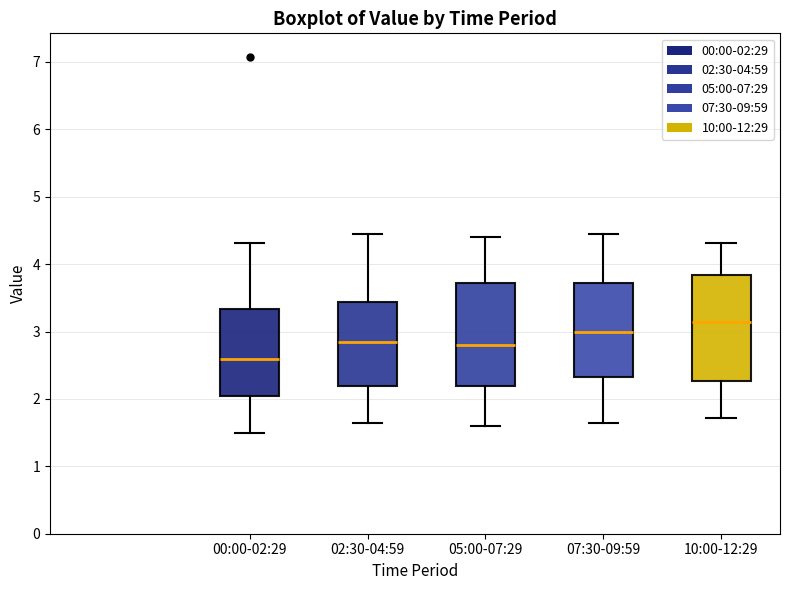

Reading left to right, read every box against the y-axis: the position of its median line, the range the box covers, and the ends of its whiskers. The values are not printed on the chart, so give them approximately, as read against the axis.

00:00-02:29: median 2.6, box 2.1 to 3.3, whiskers 1.5 to 4.3
02:30-04:59: median 2.8, box 2.2 to 3.4, whiskers 1.7 to 4.5
05:00-07:29: median 2.8, box 2.2 to 3.7, whiskers 1.6 to 4.4
07:30-09:59: median 3.0, box 2.3 to 3.7, whiskers 1.7 to 4.5
10:00-12:29: median 3.1, box 2.3 to 3.8, whiskers 1.7 to 4.3